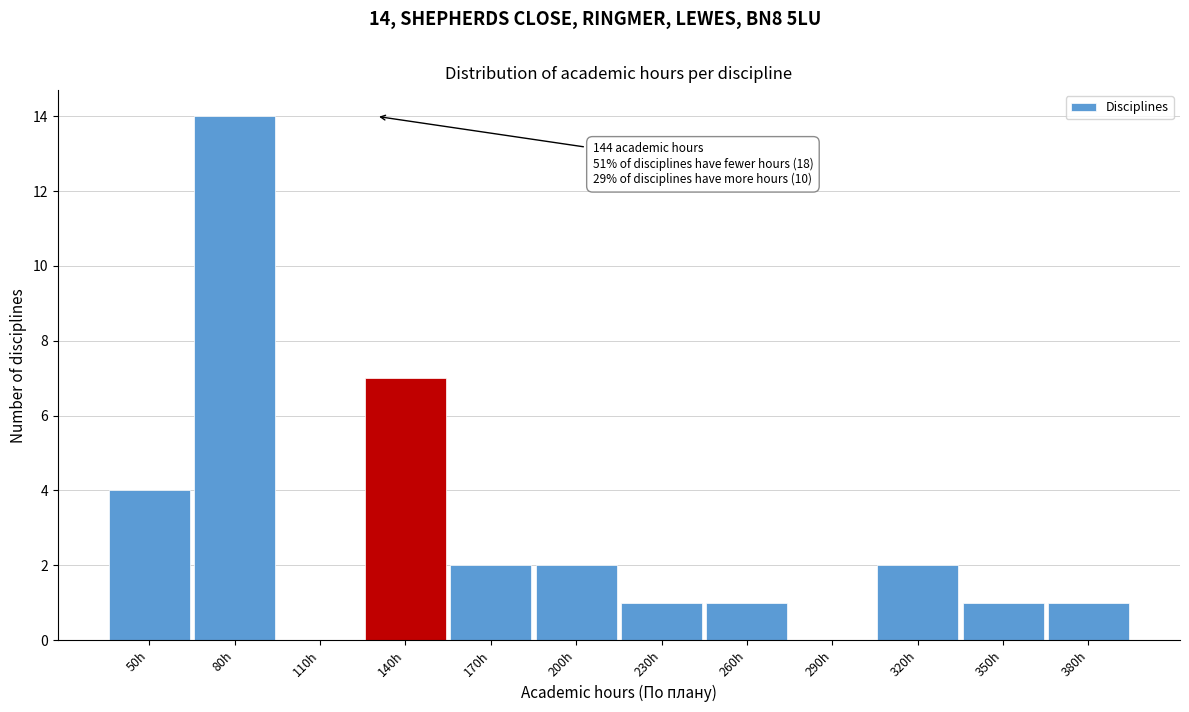

Reading right to left, extract all data points from this chart.

380h=1	350h=1	320h=2	290h=0	260h=1	230h=1	200h=2	170h=2	140h=7	110h=0	80h=14	50h=4